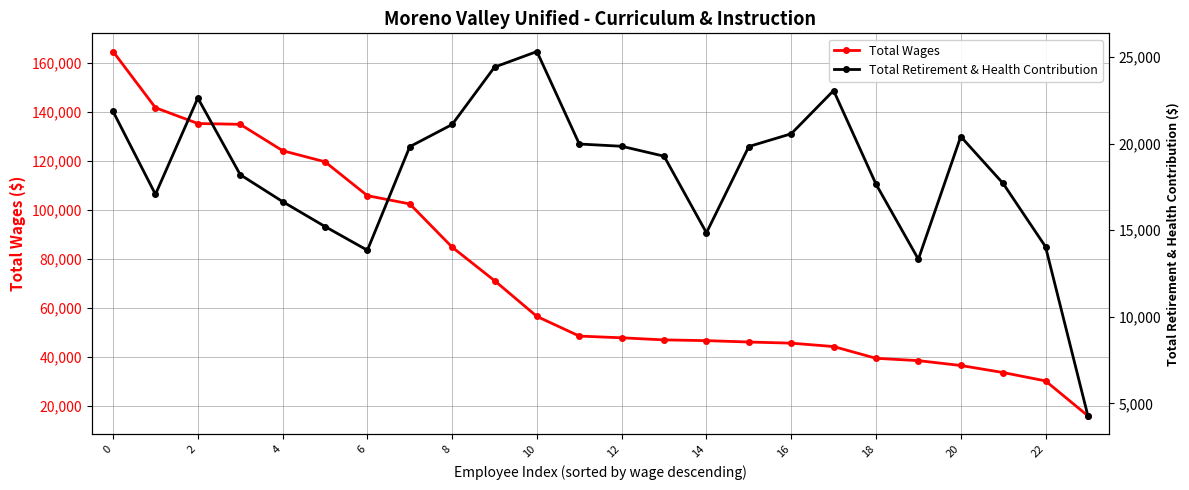

Reading left to right, list all the values displayed in this chart.

Total Wages: 164633	141680	135230	134896	124119	119581	105750	102376	84705	71024	56405	48371	47673	46814	46513	45946	45485	44097	39297	38338	36357	33474	30060	15780
Total Retirement & Health Contribution: 21857	17072	22632	18208	16653	15216	13843	19825	21106	24419	25318	19979	19849	19275	14853	19834	20570	23066	17663	13327	20411	17700	14050	4283